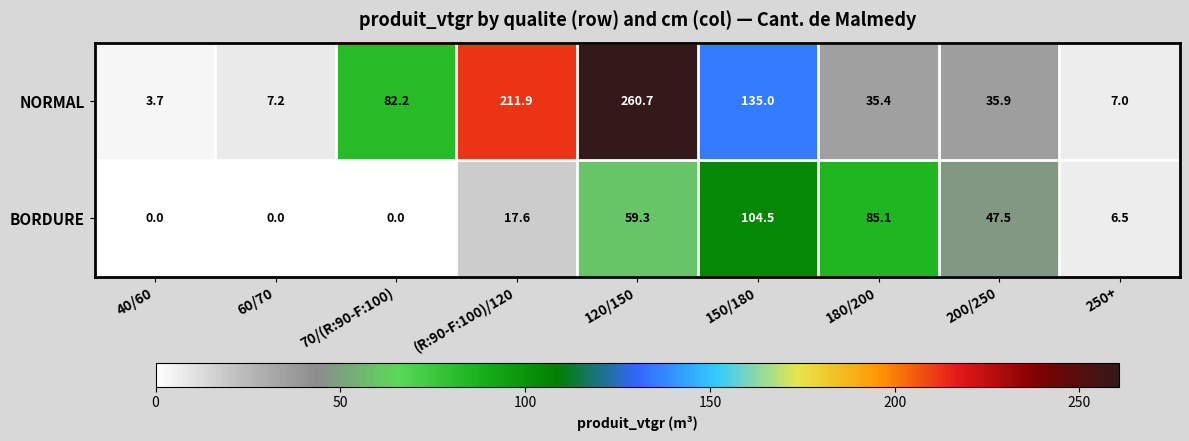

List the series in order of their peak value, lowest first.

BORDURE, NORMAL